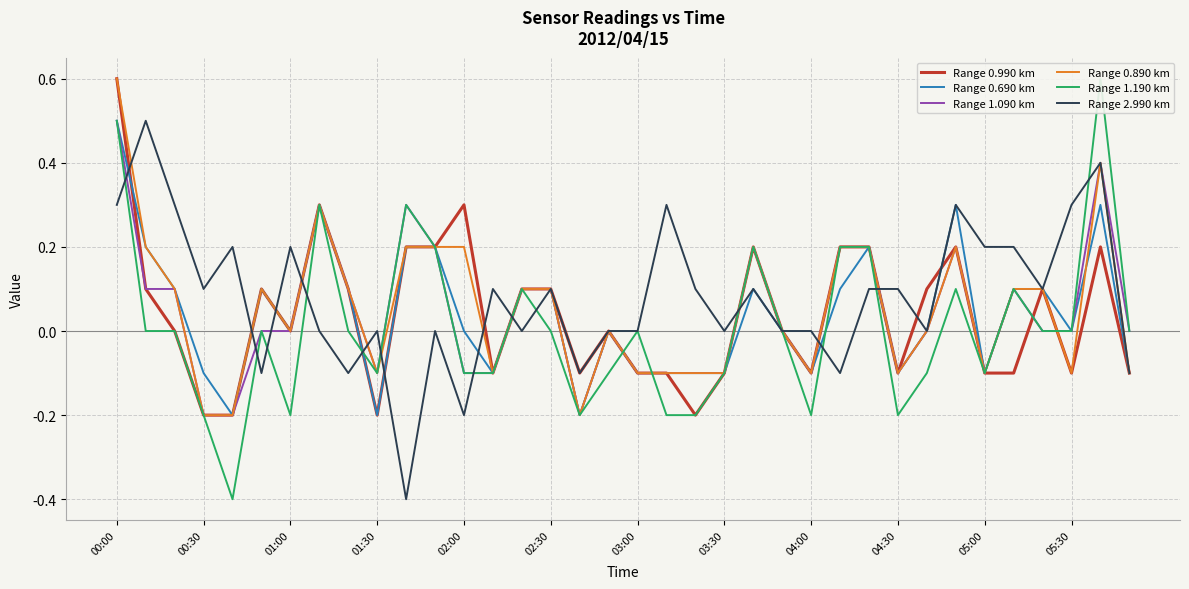

True or false: Range 0.990 km has more than 1 points higher than both neighbors.

True